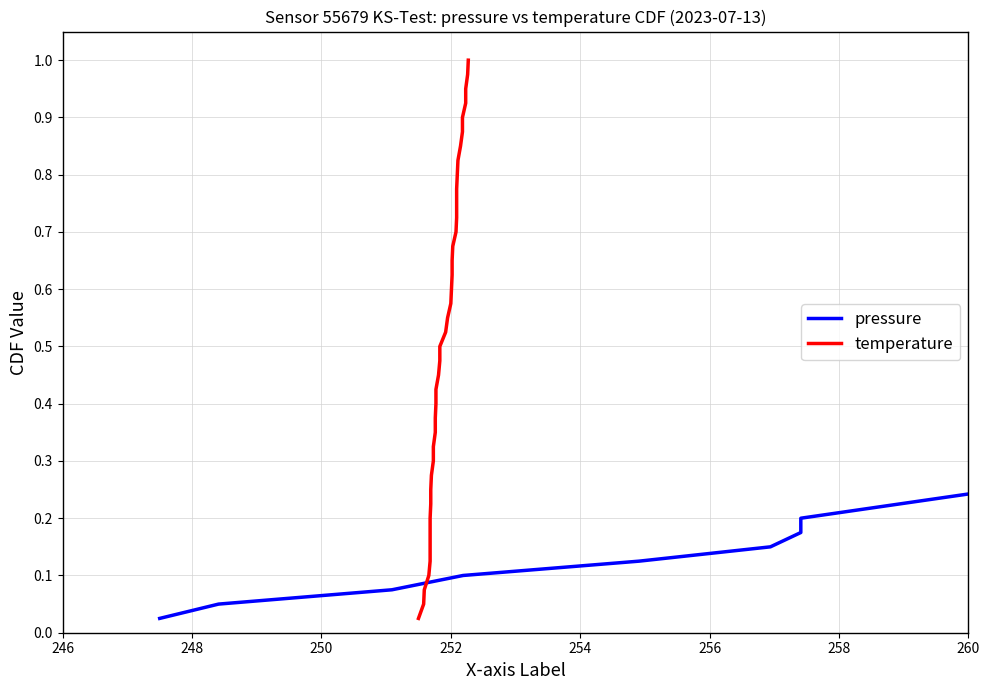

Count the number of categories in the chart.

40